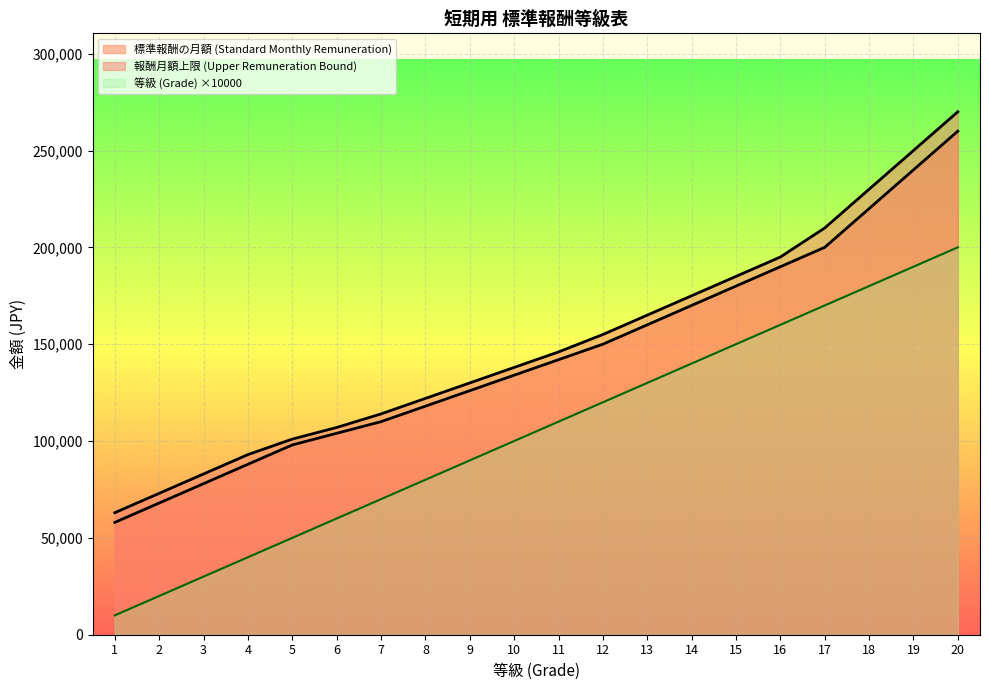

At 15, list the series in order from smallest to largest.

等級 (Grade), 標準報酬の月額 (Standard Monthly Remuneration), 報酬月額上限 (Upper Remuneration Bound)